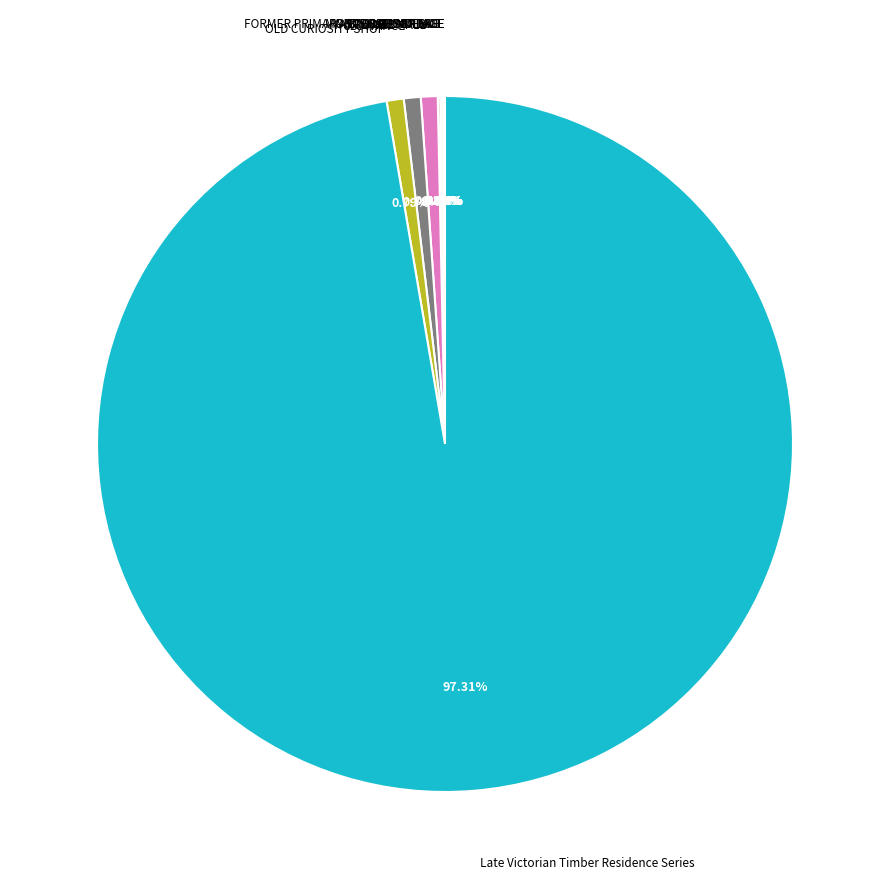

Does any single category account for the majority?

Yes